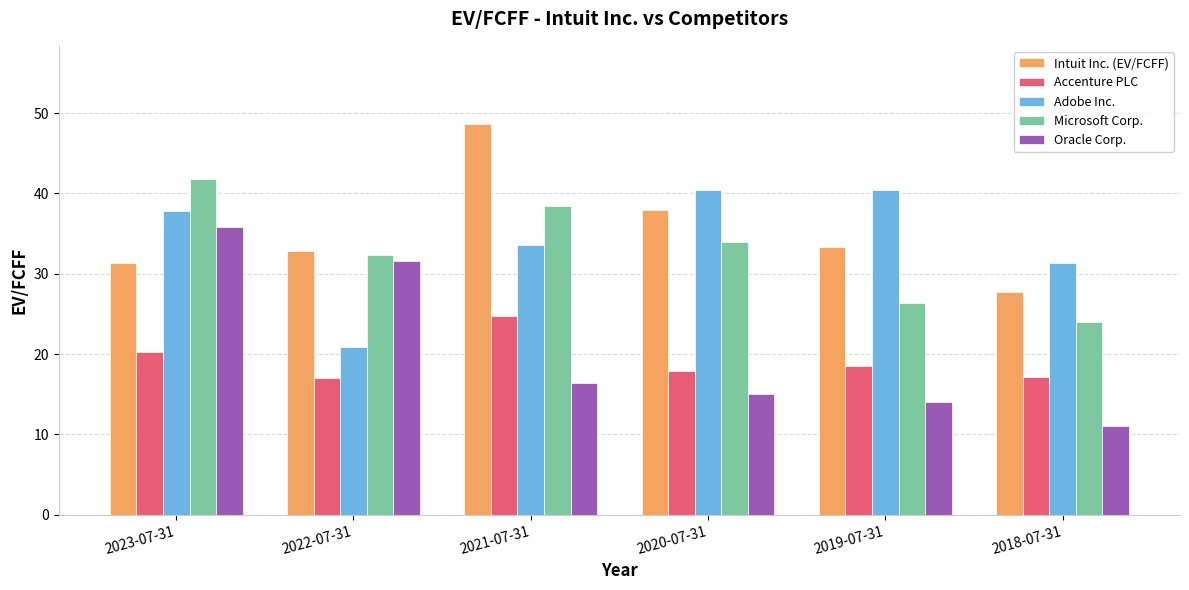

Is the value of Oracle Corp. at 2019-07-31 greater than the value of Accenture PLC at 2021-07-31?

No